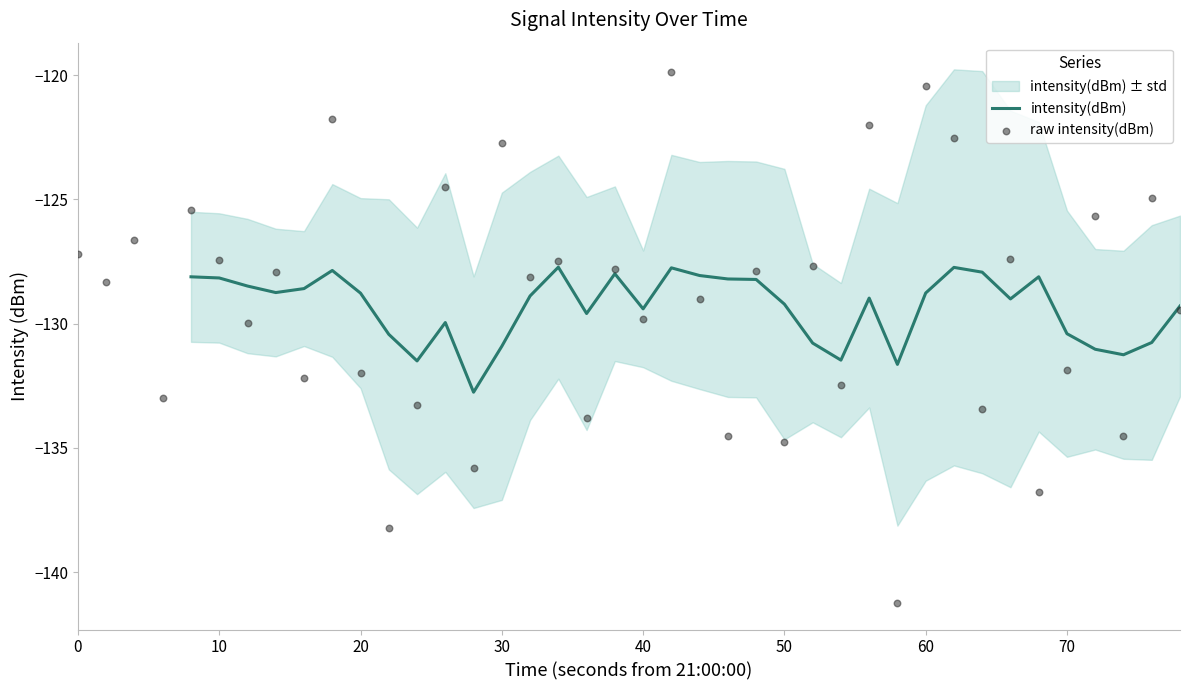

What is the maximum value for intensity(dBm)?

-127.7